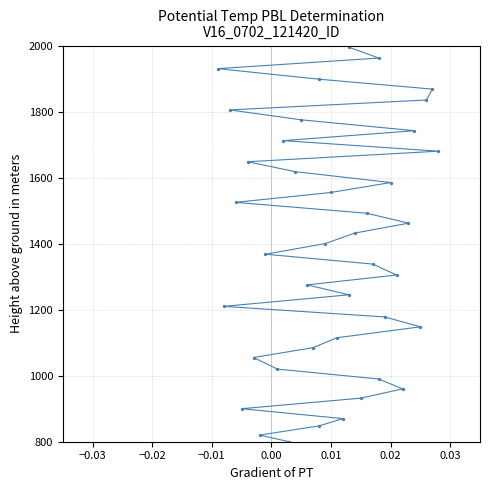

What is the range of Y values (max minus min)?

1195